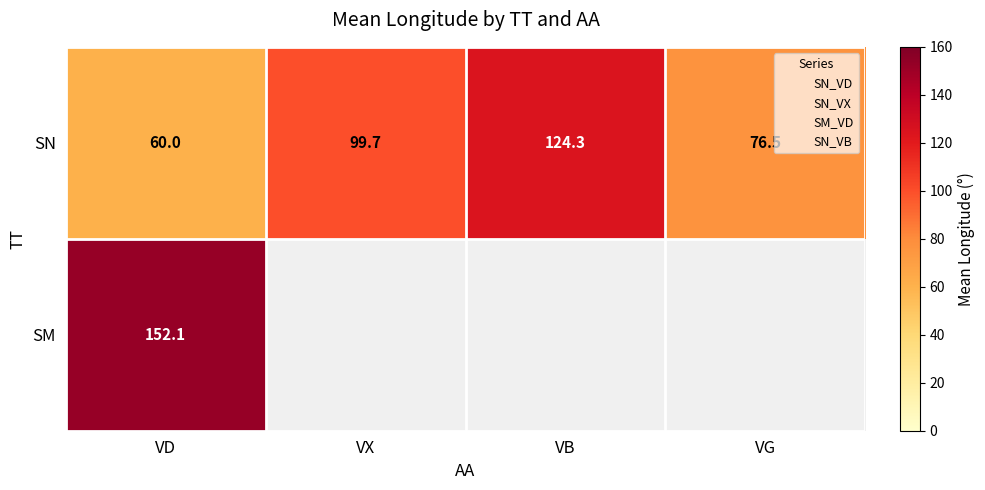

Is the value of SM at VD greater than the value of SN at VG?

Yes